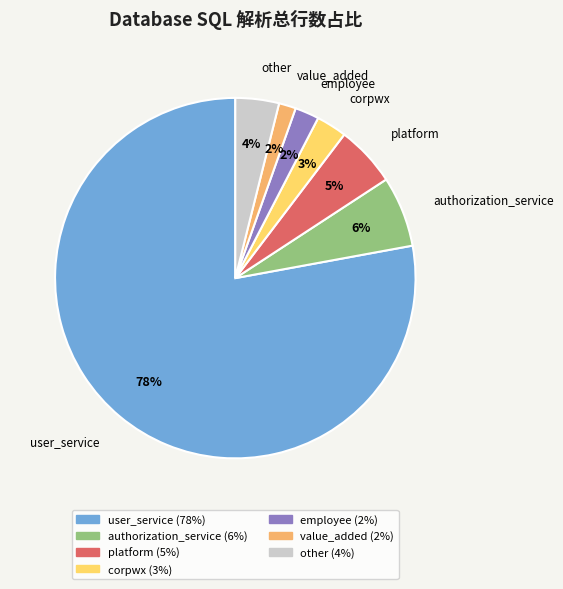

To the nearest percent, what is the difference between the largest and smallest slice percentages?

76%